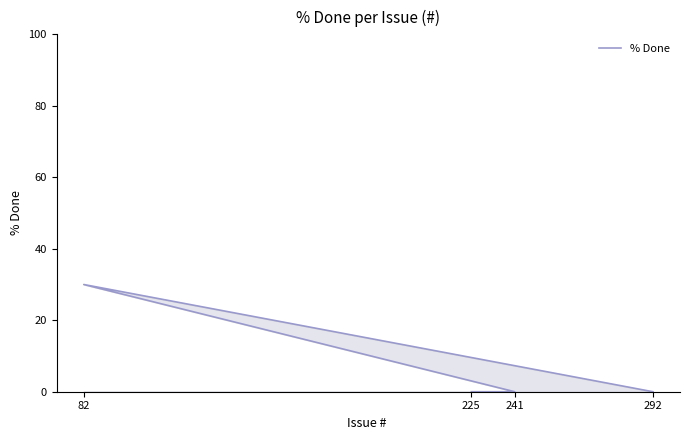

Is it true that the value at 241 is 0?

True